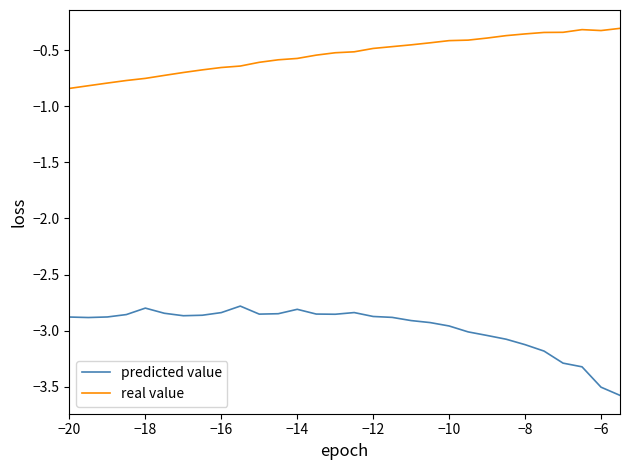

True or false: real value and predicted value cross at least once.

False